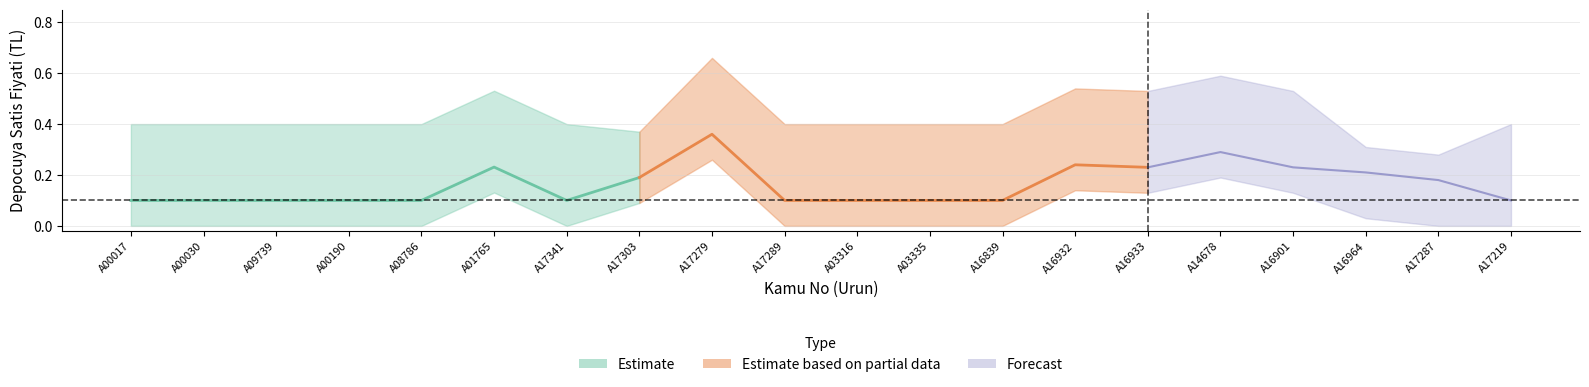

Where is Depocuya Satis Fiyati (O) nearest to the value 0?

A00017